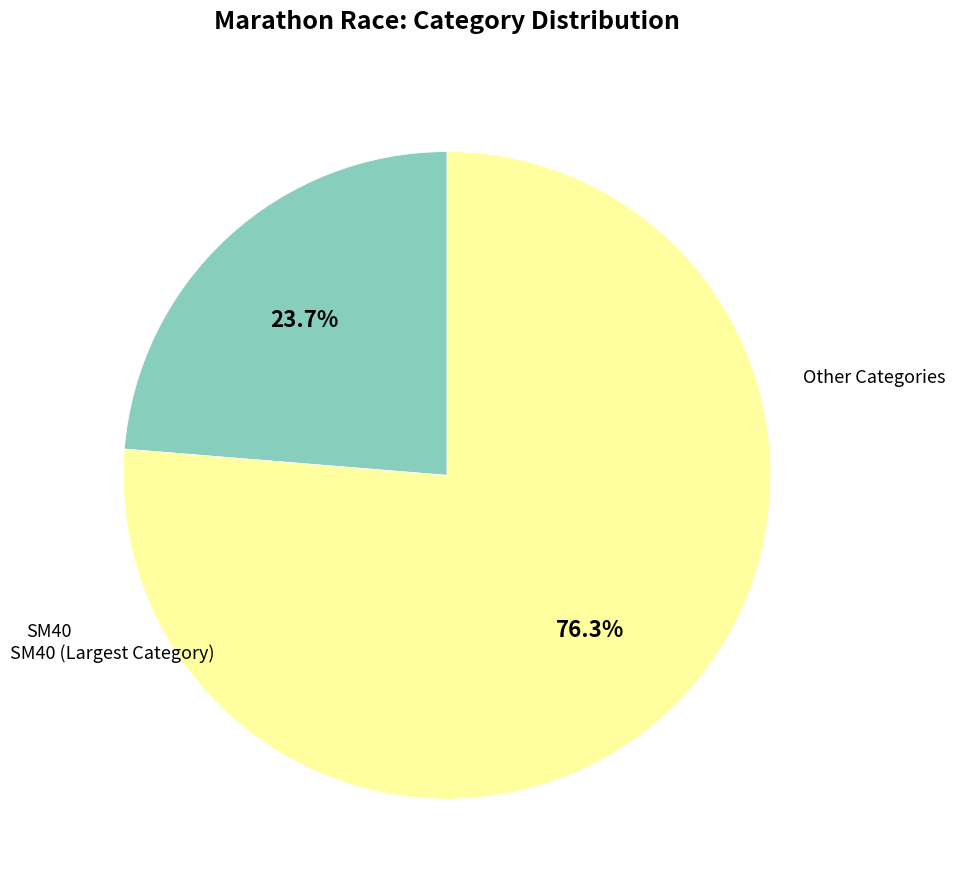

Does any single category account for the majority?

Yes